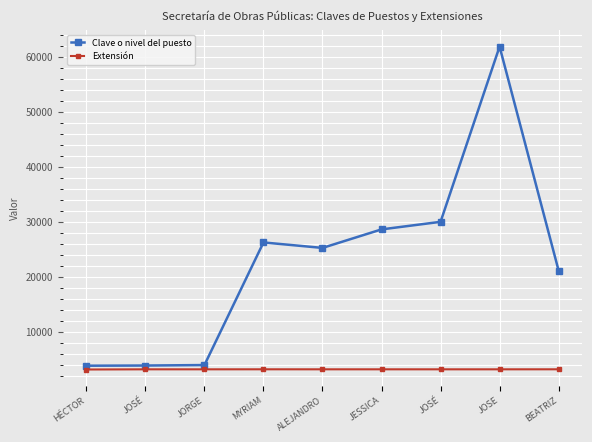

At how many categories does at least one series exceed 30788?

1